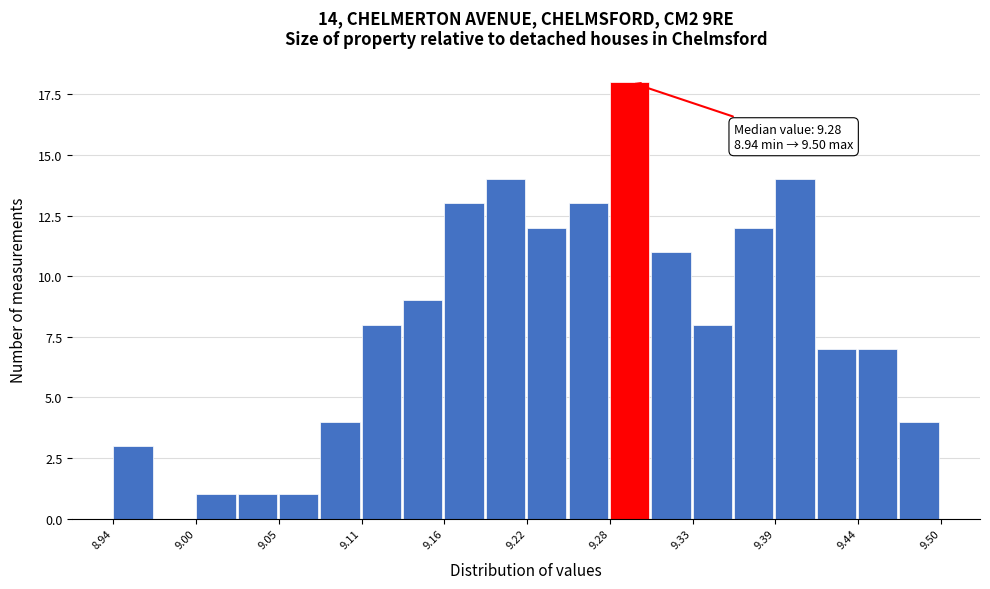

Read against the x-axis, roughly where is the centre of the tallest bar?

9.29